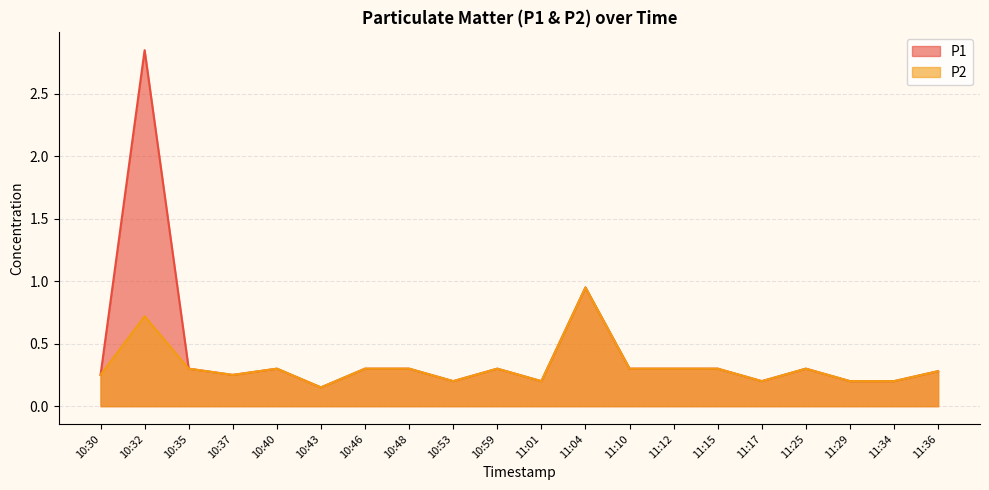

True or false: P1 and P2 intersect in this chart.

False